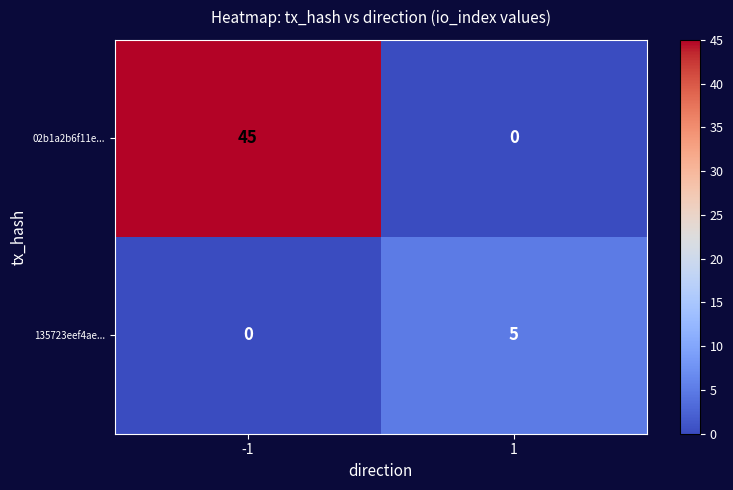

At how many categories does at least one series exceed 37?

1